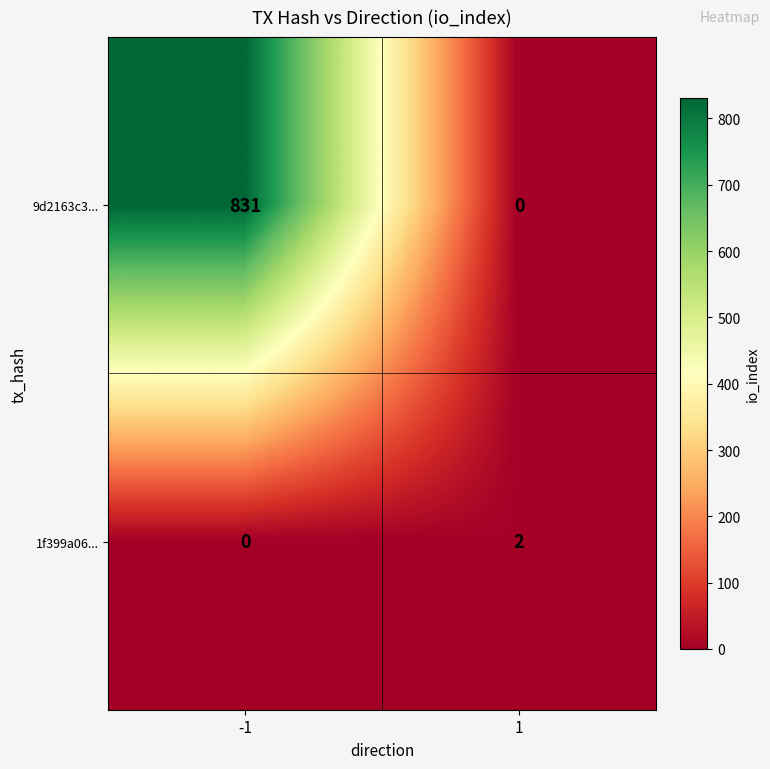

True or false: 9d2163c3... has a value of 375 at 1.

False